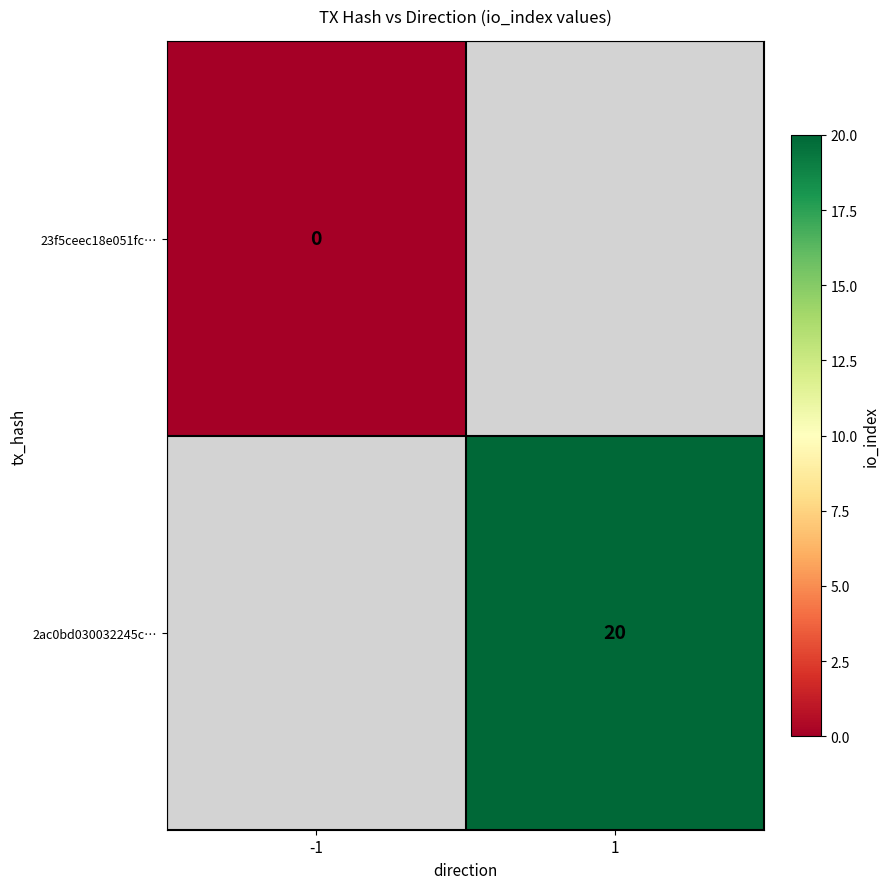

The value of 2ac0bd030032245c… at 1 is 20. True or false?

True